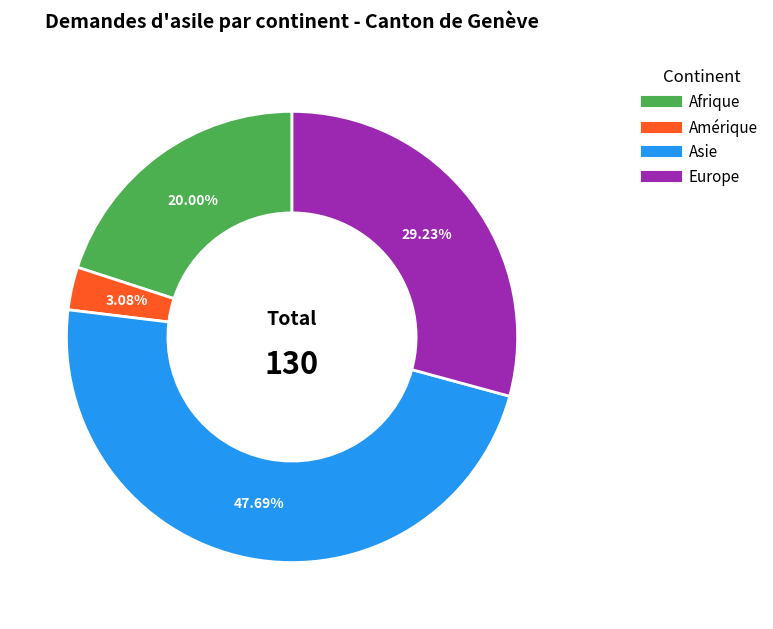

To the nearest percent, what is the difference between the largest and smallest slice percentages?

45%